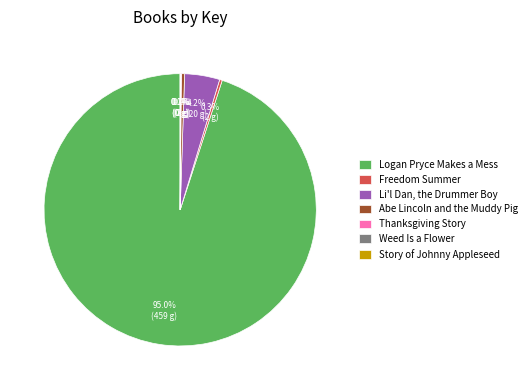

True or false: Li'l Dan, the Drummer Boy accounts for 4% of the total.

True